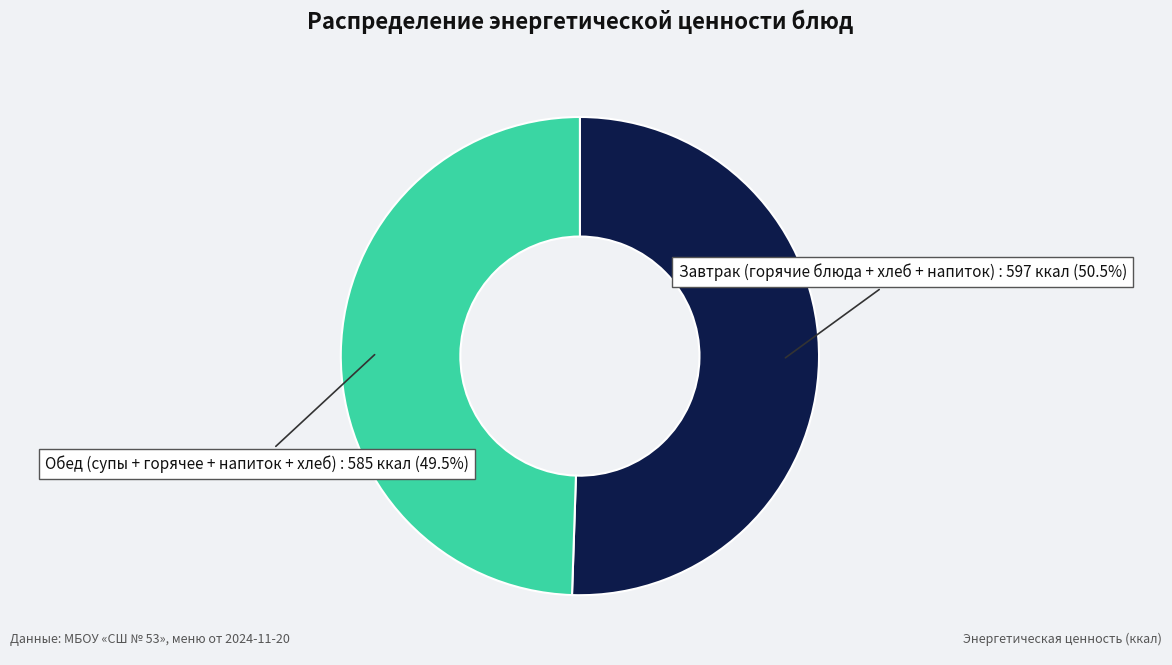

Does Обед (супы + горячее + напиток + хлеб) represent more than half of the total?

No